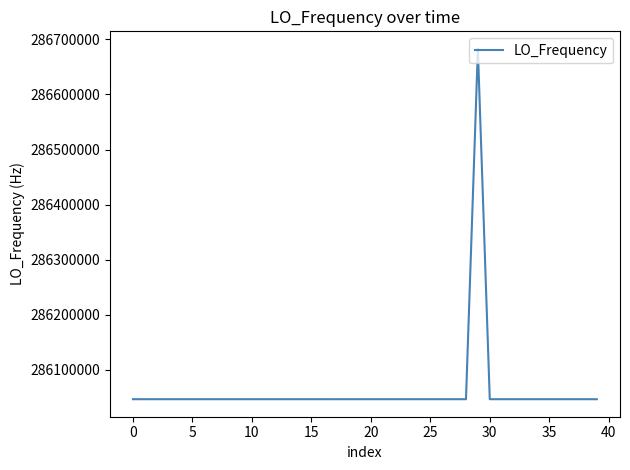

How many lines are shown in the chart?

1